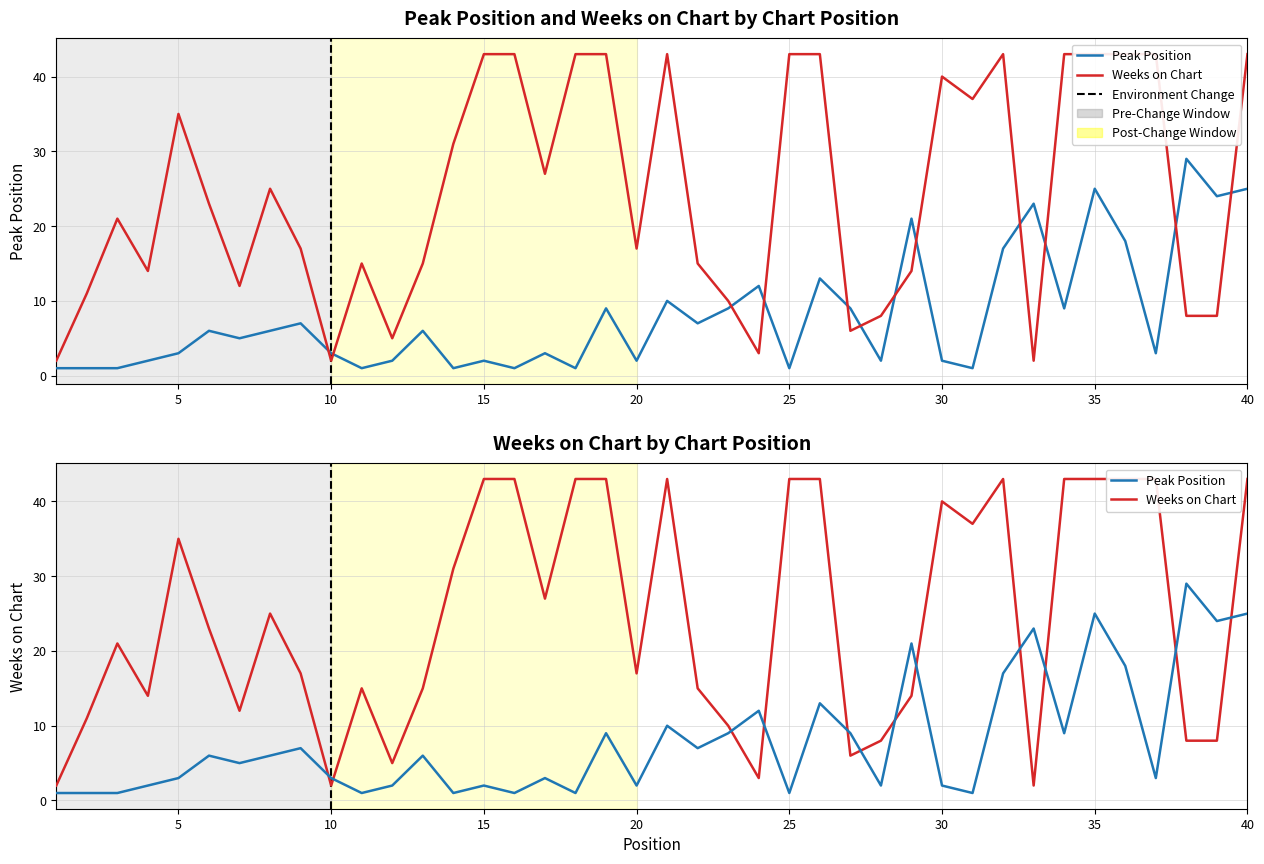

At 25, list the series in order from smallest to largest.

Peak Position, Weeks on Chart